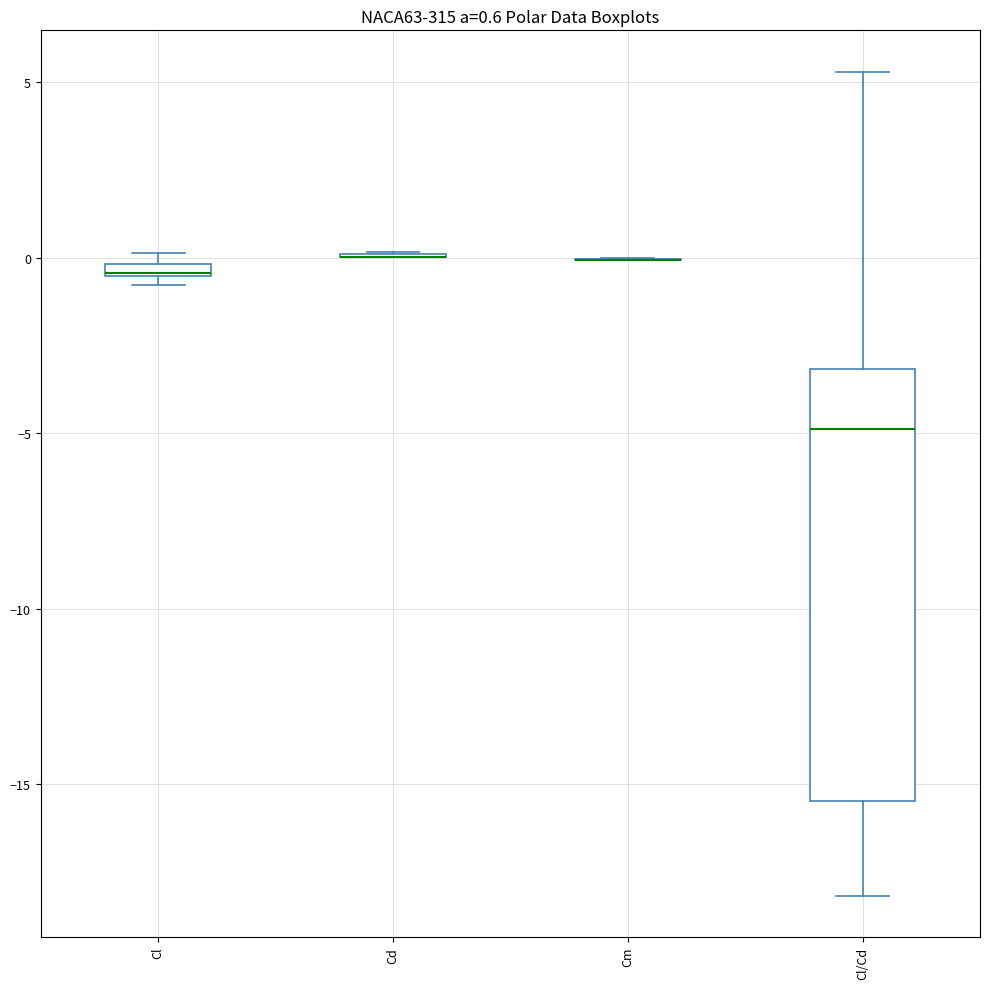

Comparing the boxes themselves (not the whiskers), which one is the tallest?

Cl/Cd